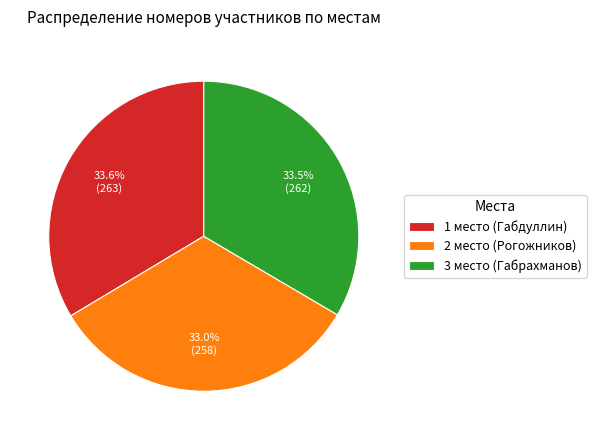

Does 3 место (Габрахманов) represent more than half of the total?

No